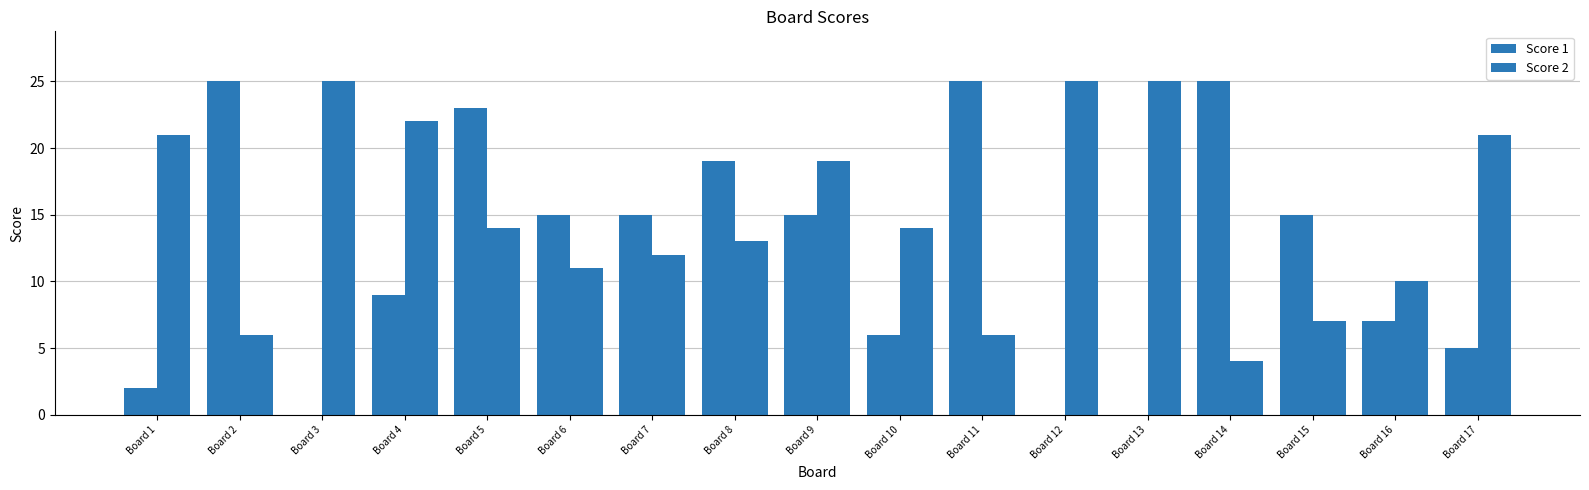

What is the sum of the Score 1 values at Board 1 and Board 9?

17